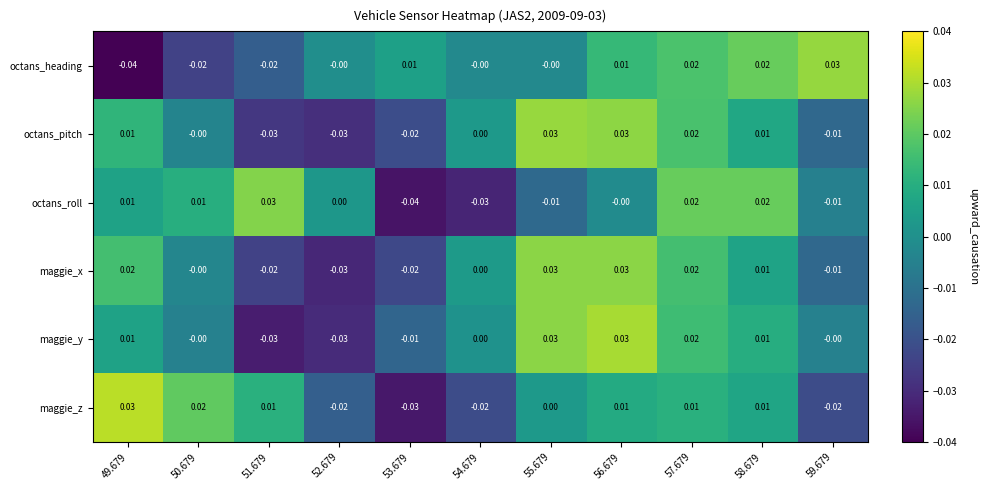

Between 49.679 and 54.679, which series saw the biggest shift?

maggie_z